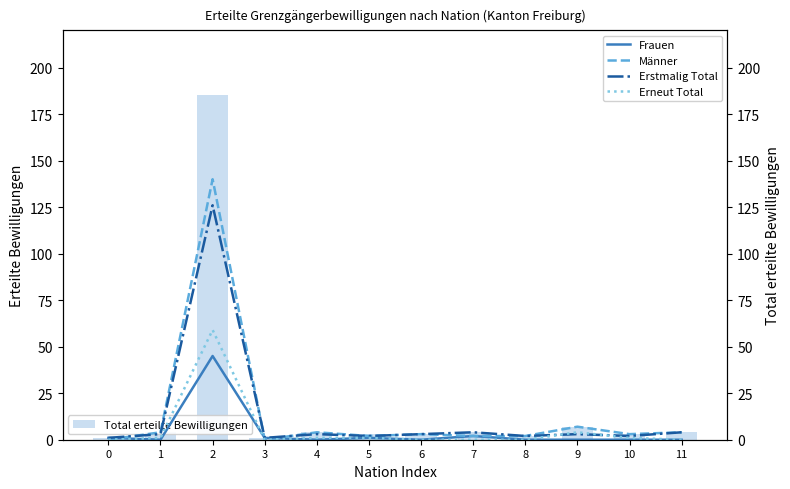

Between 1 and 11, which series saw the biggest shift?

Erstmalig Total